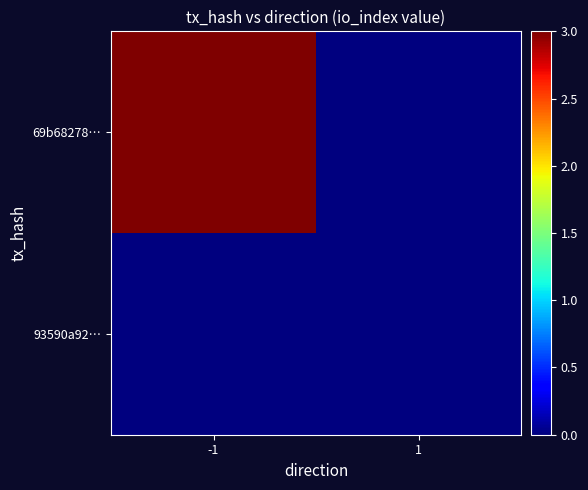

Reading right to left, transcribe all the data shown in this chart.

69b68278…: 1=0	-1=3
93590a92…: 1=0	-1=0